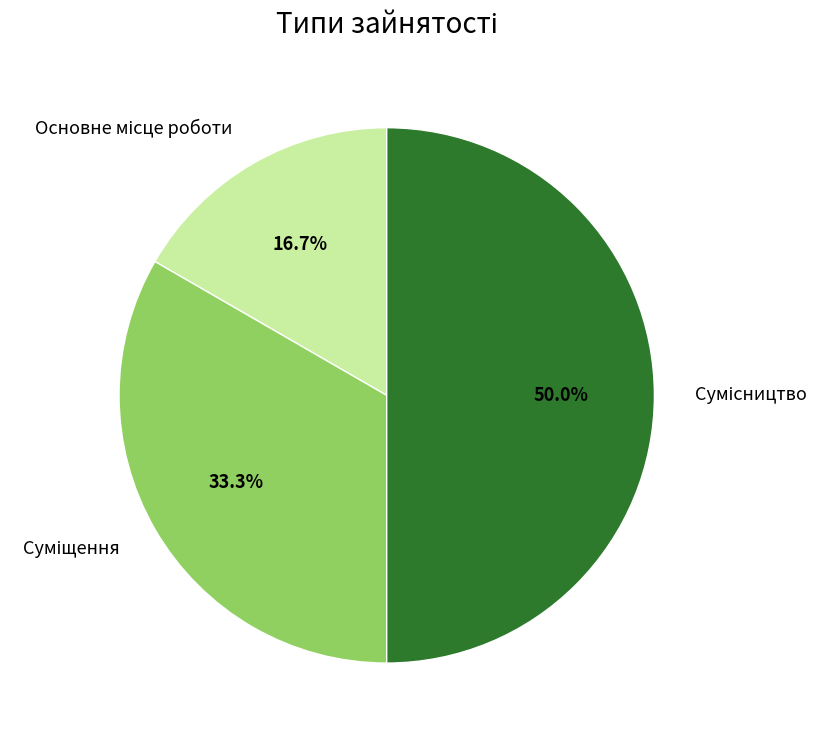

How many segments does this pie chart have?

3